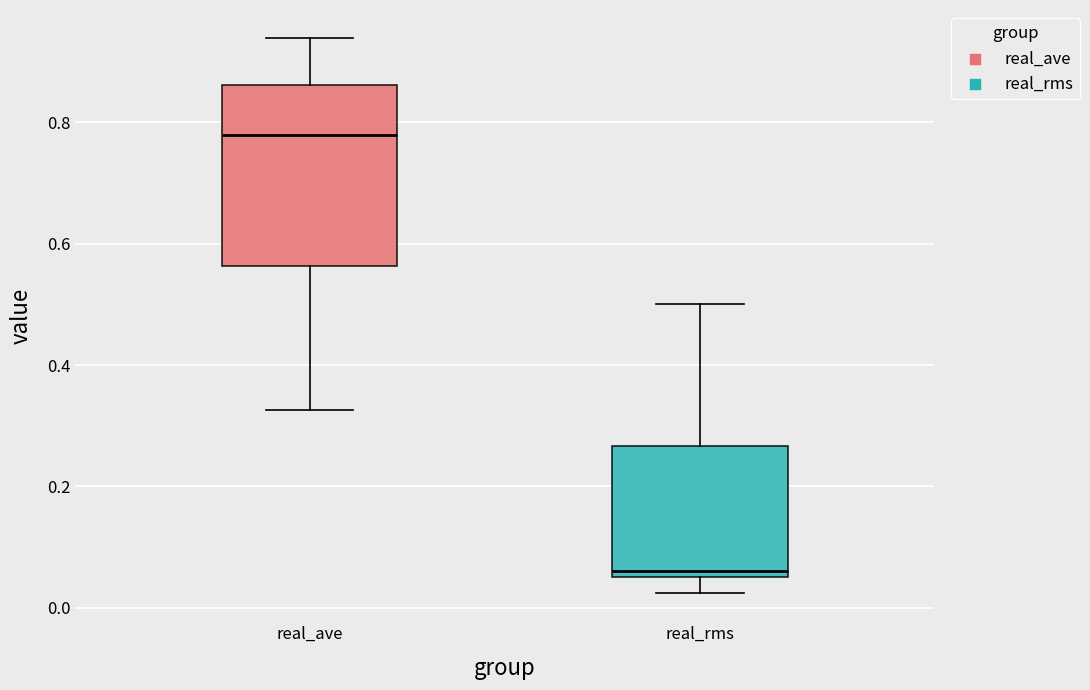

Comparing the boxes themselves (not the whiskers), which one is the tallest?

real_ave